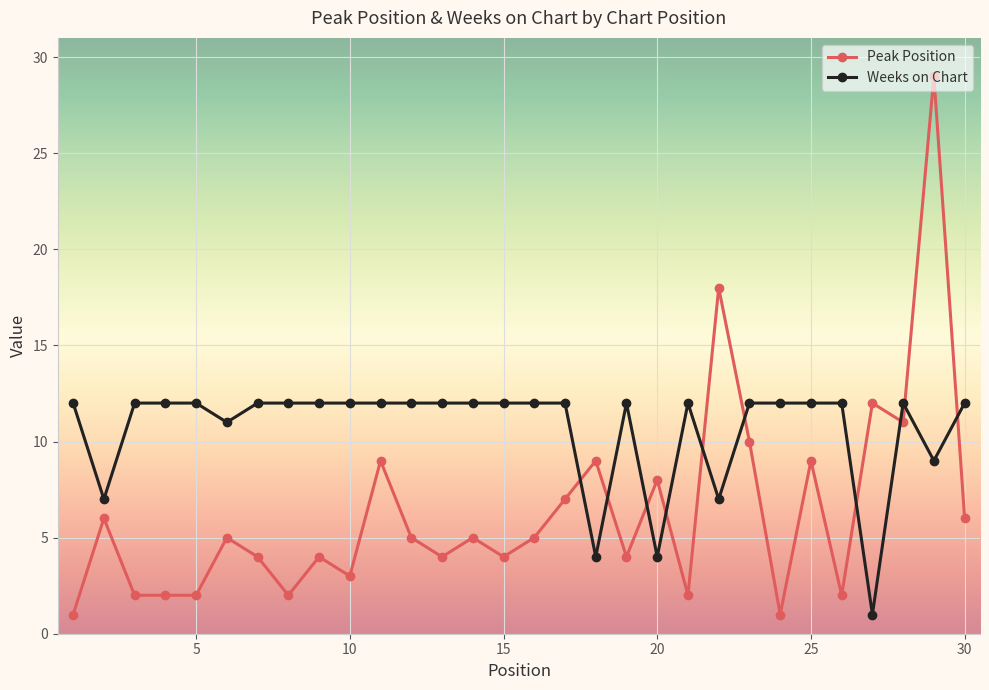

Which series has the largest total across all categories?

Weeks on Chart